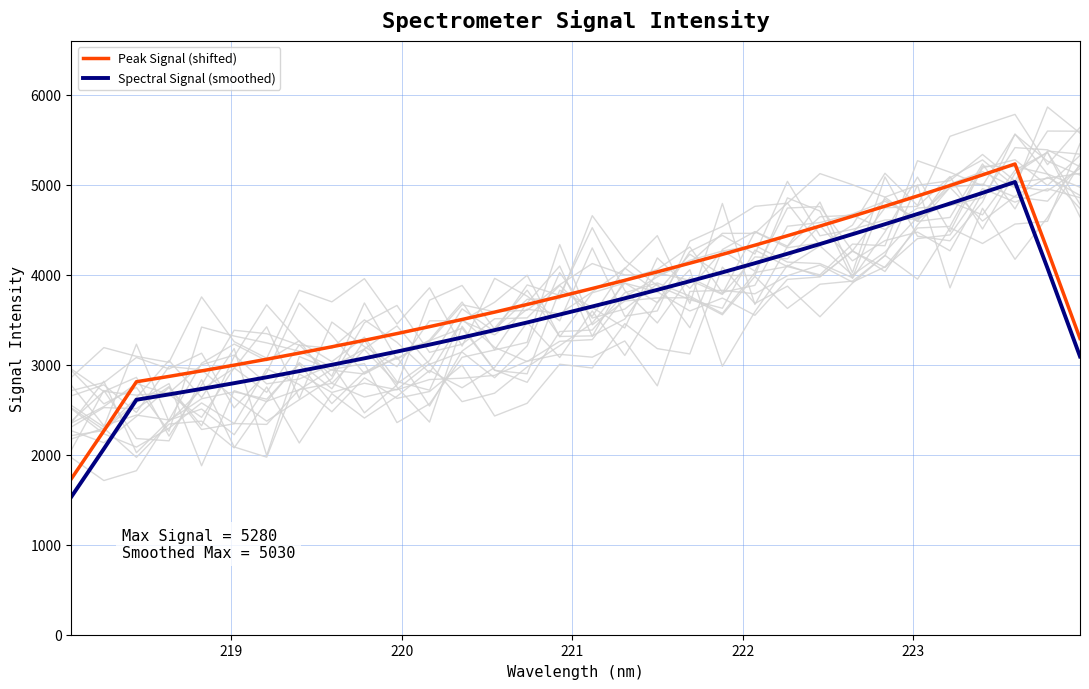

Reading right to left, transcribe all the data shown in this chart.

Peak Signal (shifted): 3291.6	4272.5	5230.0	5109.0	4990.6	4874.5	4761.2	4649.8	4540.3	4432.9	4327.7	4225.9	4127.9	4031.7	3937.5	3846.6	3757.3	3669.4	3584.3	3502.5	3422.9	3345.7	3271.0	3199.0	3128.8	3060.7	2995.0	2931.3	2869.9	2810.6	2265.0	1731.4
Spectral Signal (smoothed): 3091.6	4072.5	5030.0	4909.0	4790.6	4674.5	4561.2	4449.8	4340.3	4232.9	4127.7	4025.9	3927.9	3831.7	3737.5	3646.6	3557.3	3469.4	3384.3	3302.5	3222.9	3145.7	3071.0	2999.0	2928.8	2860.7	2795.0	2731.3	2669.9	2610.6	2065.0	1531.4